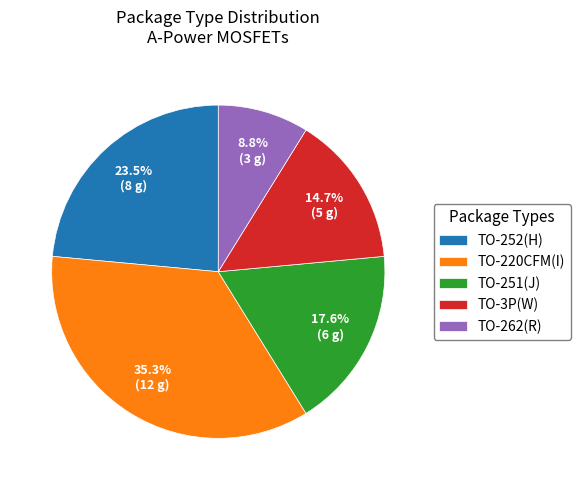

Is TO-251(J) the majority of the pie?

No